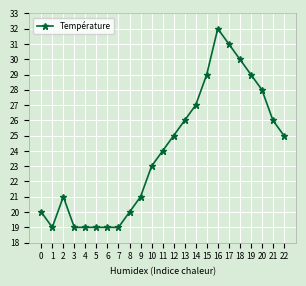

What is the smallest value displayed?

19